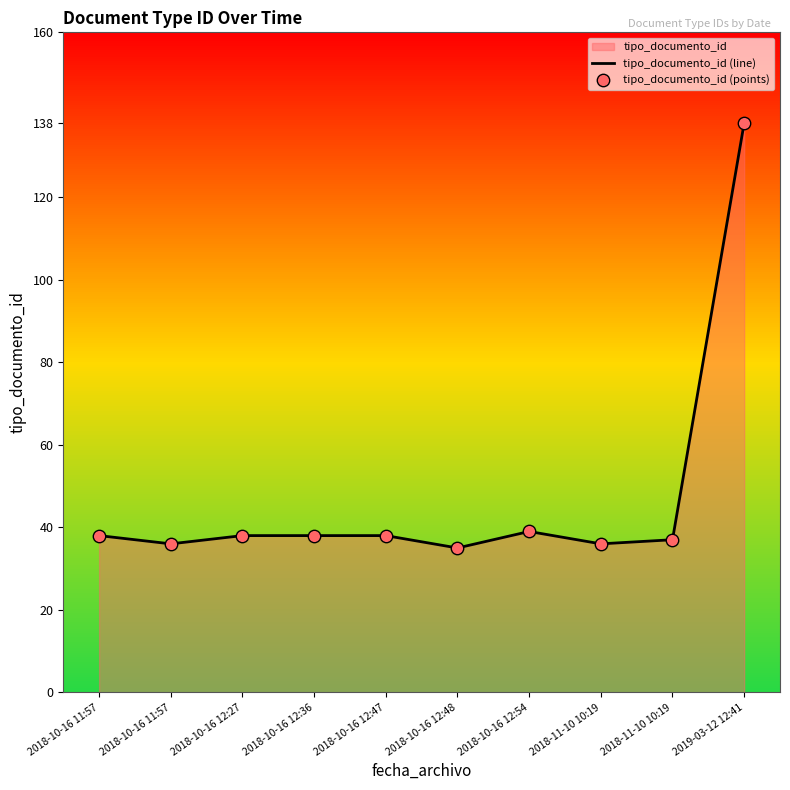

Which series has the widest spread of Y values?

tipo_documento_id (line)